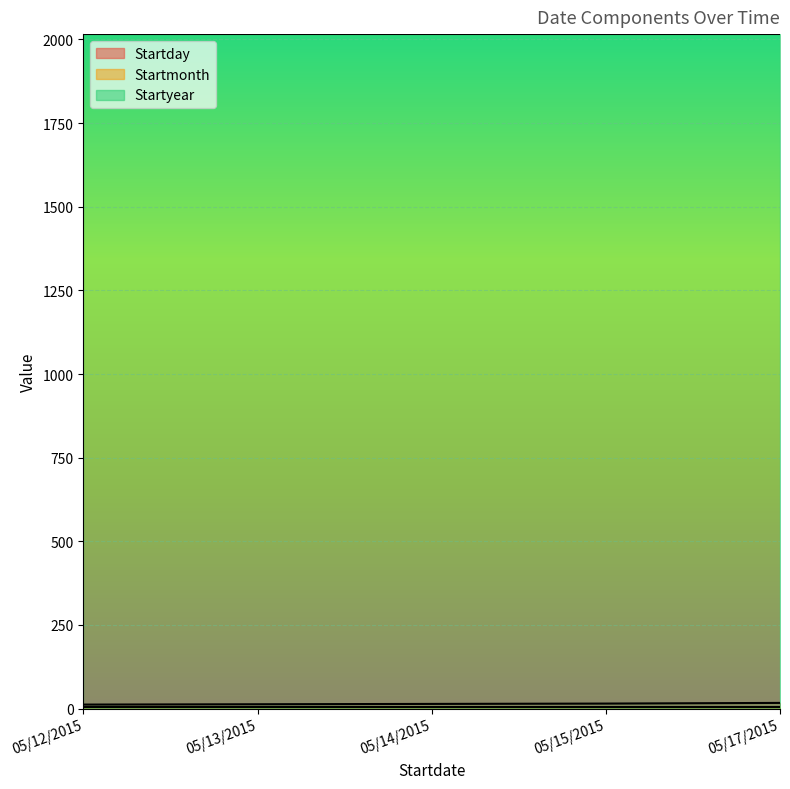

How many categories are shown in the chart?

5